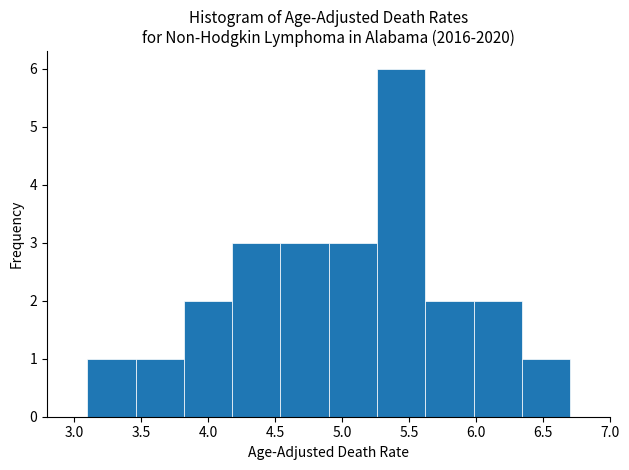

Reading left to right, list every bar in this chart as the range it spans on the x-axis followed by its height. Neither the bar edges nor the heights are printed on the chart, so give them approximately, as read against the axes.

3.10 to 3.46: 1
3.46 to 3.82: 1
3.82 to 4.18: 2
4.18 to 4.54: 3
4.54 to 4.90: 3
4.90 to 5.26: 3
5.26 to 5.62: 6
5.62 to 5.98: 2
5.98 to 6.34: 2
6.34 to 6.70: 1